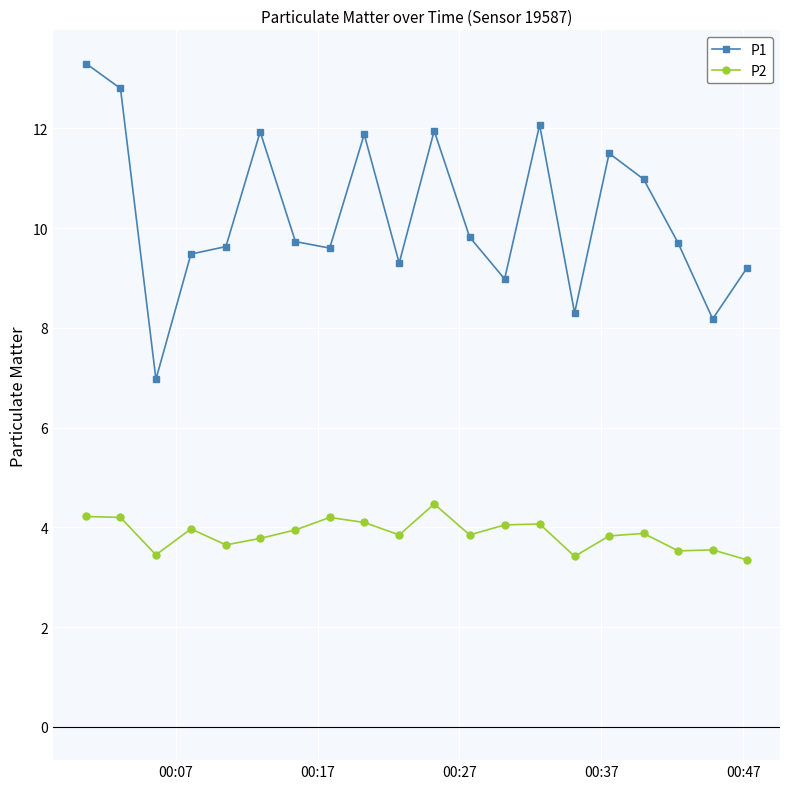

What is the value of the P1 point at the 1st from the left?

13.3